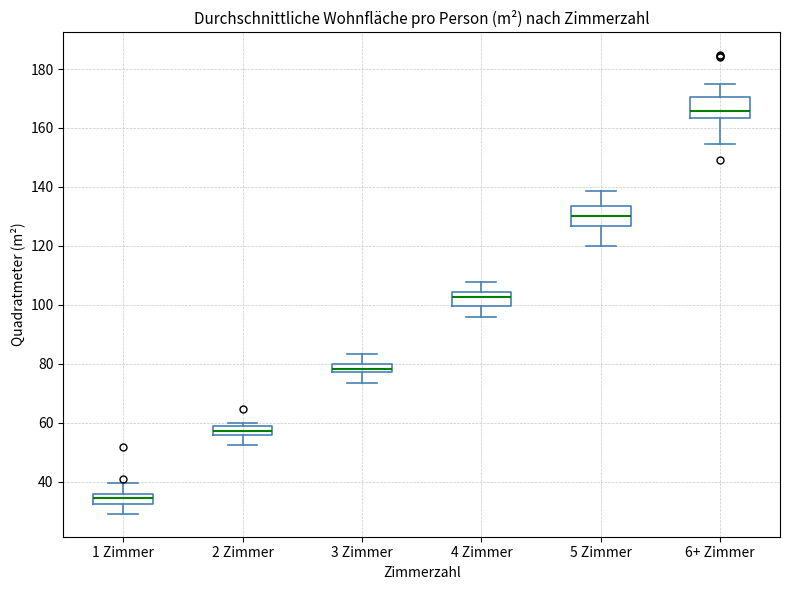

Where is the upper edge of the box for 5 Zimmer on the y-axis? The values are not printed on the chart, so give them approximately, as read against the axis.

134